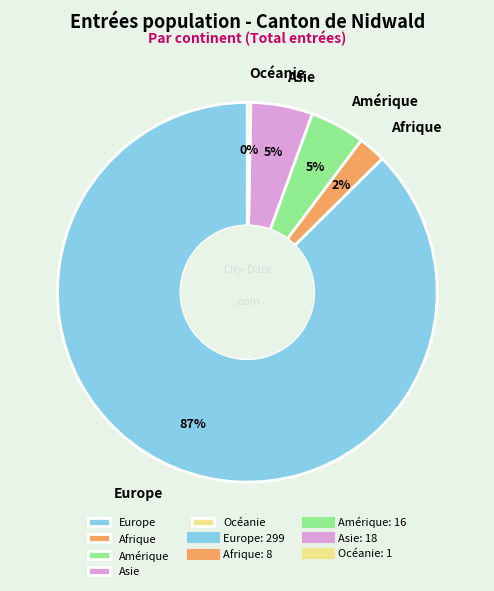

Count the number of slices in the pie.

5